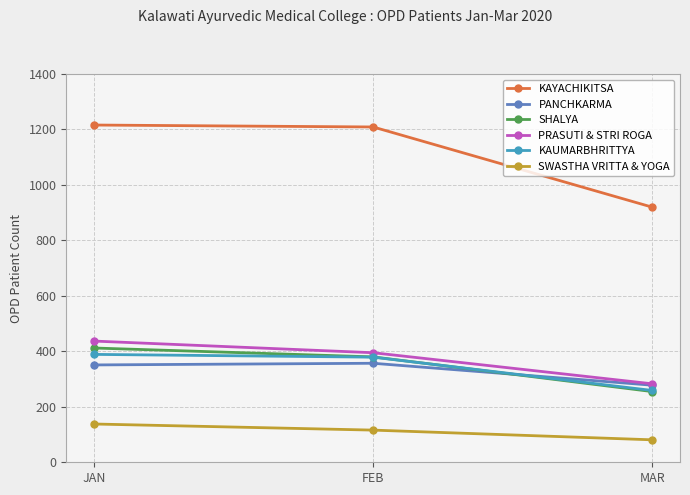

Is it true that KAYACHIKITSA equals 569 at JAN?

False